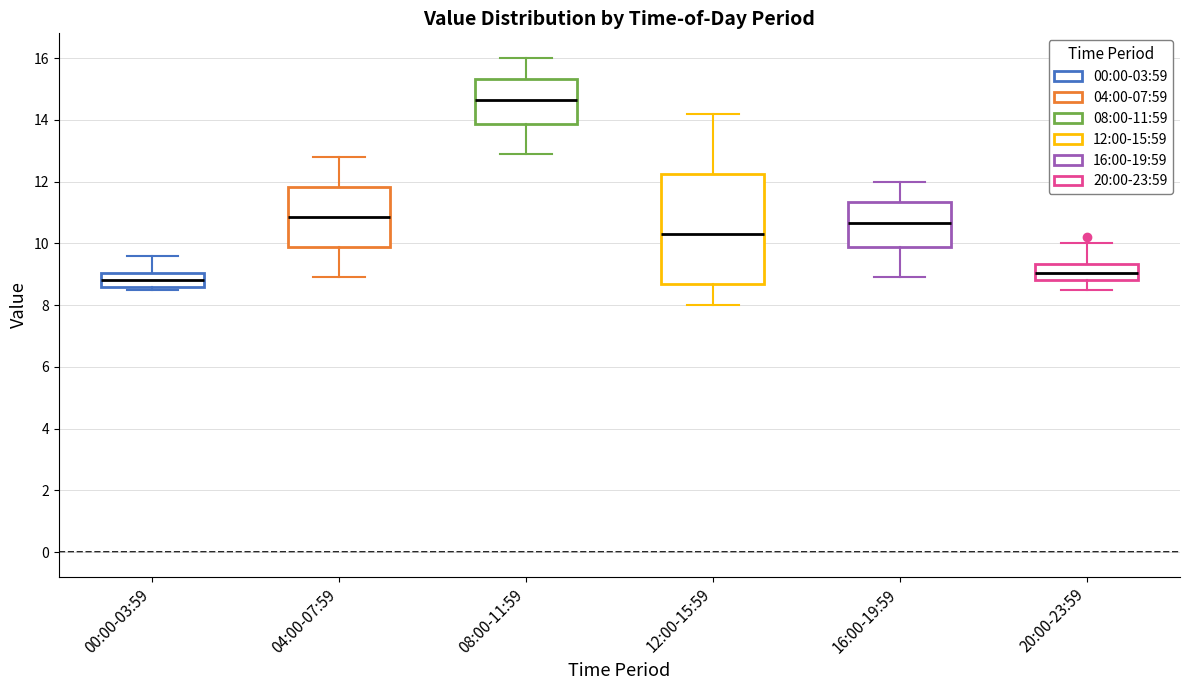

Which box has the highest median line?

08:00-11:59